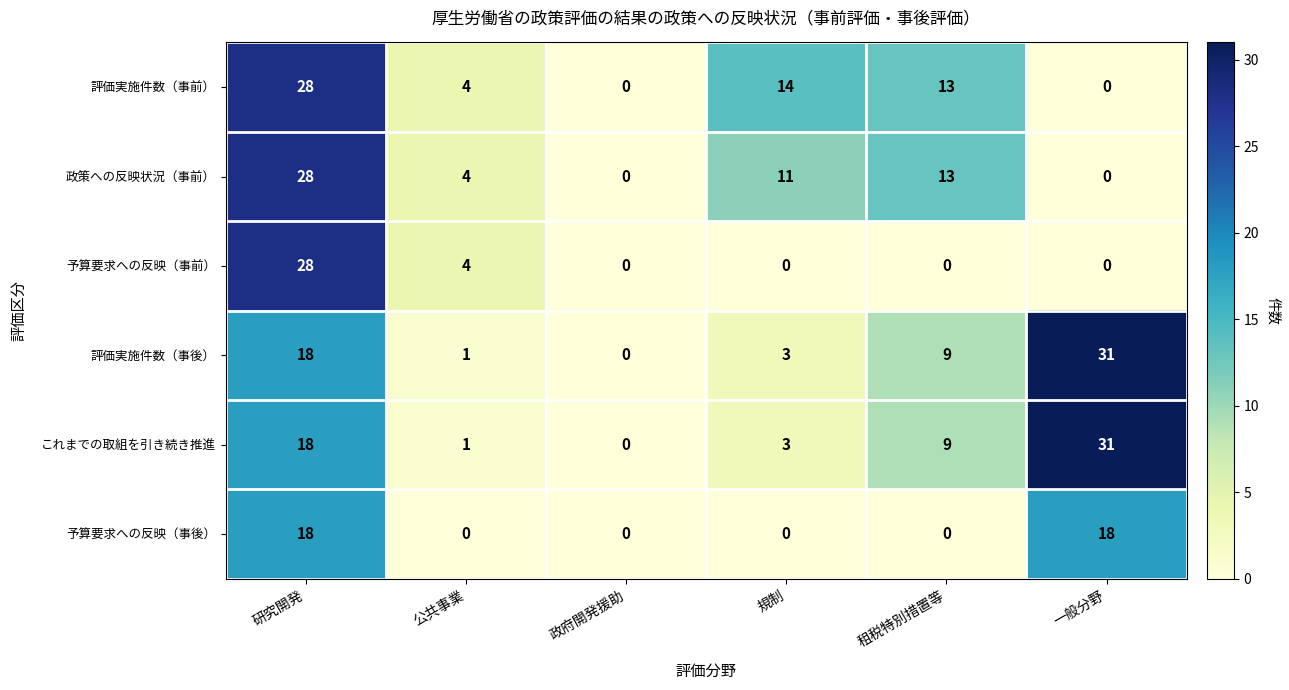

What is the average value of the 政策への反映状況（事前） series?

9